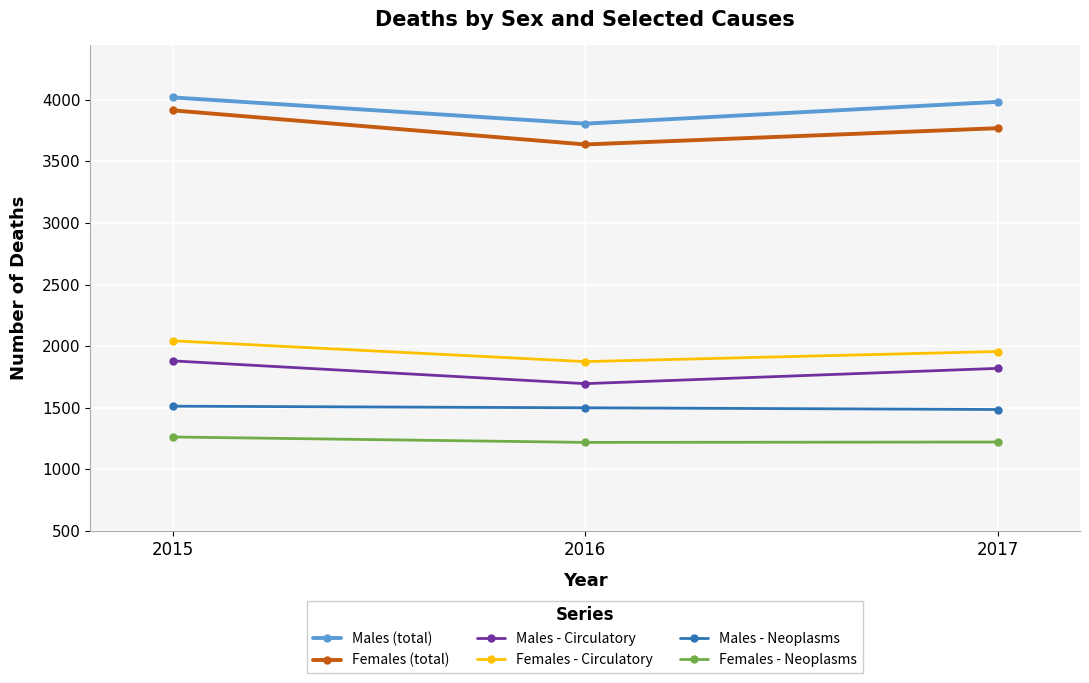

Which series has the largest total across all categories?

Males (total)